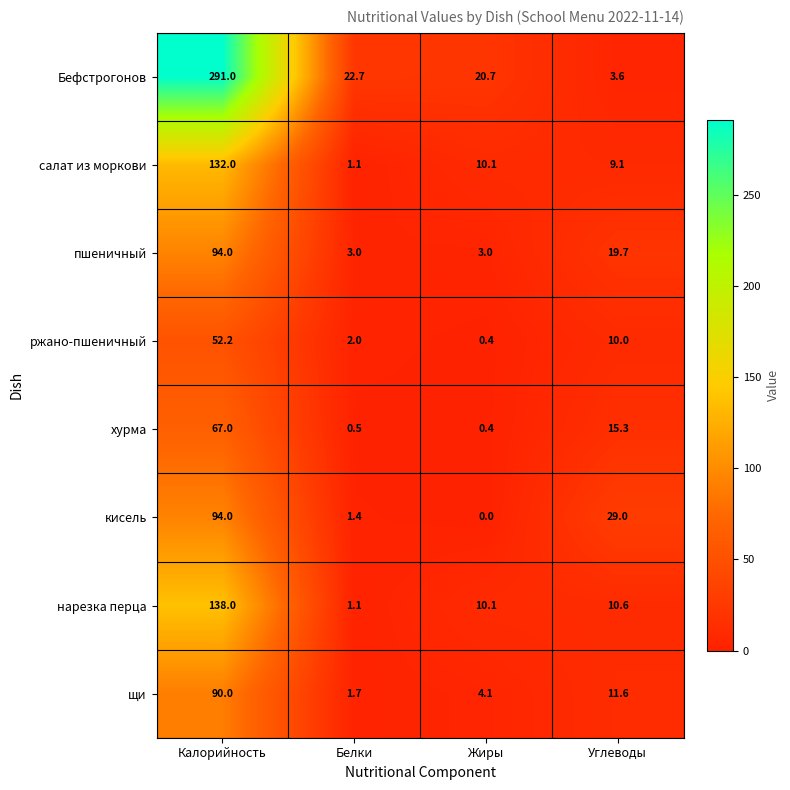

Rank the categories by салат из моркови value from lowest to highest.

Белки, Углеводы, Жиры, Калорийность